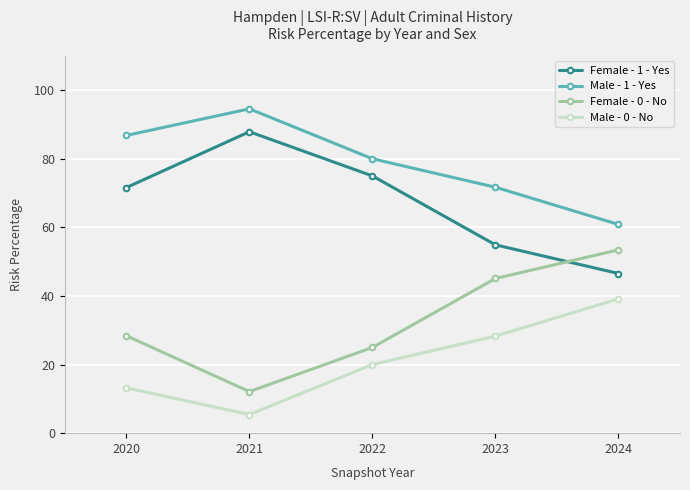

Rank the categories by Female - 1 - Yes value from lowest to highest.

2024, 2023, 2020, 2022, 2021